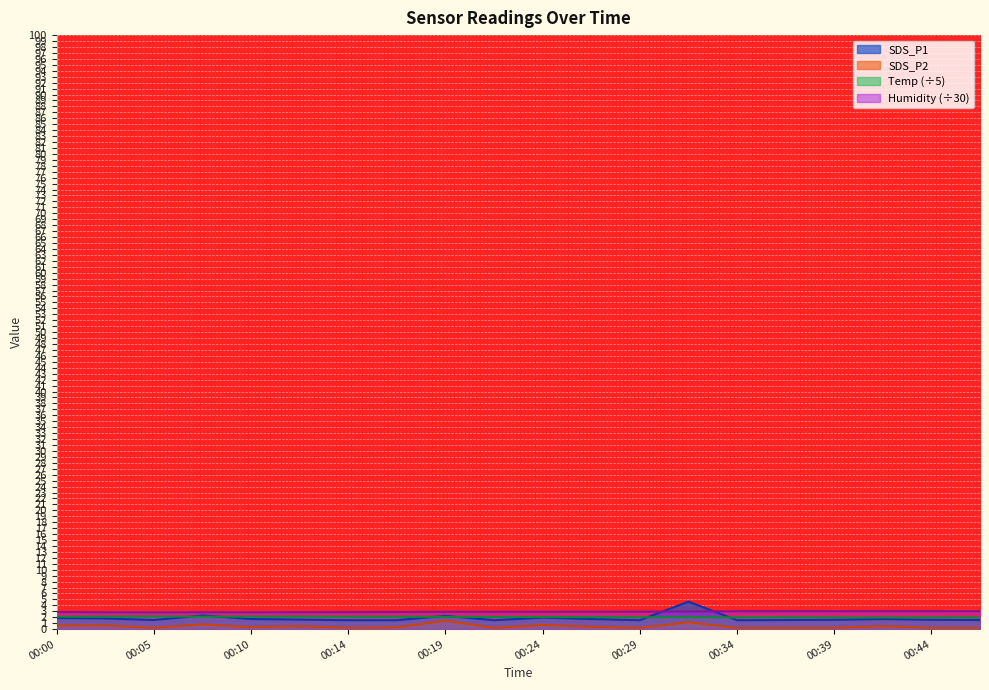

What is the sum of the Humidity values at 00:19 and 00:05?

5.8